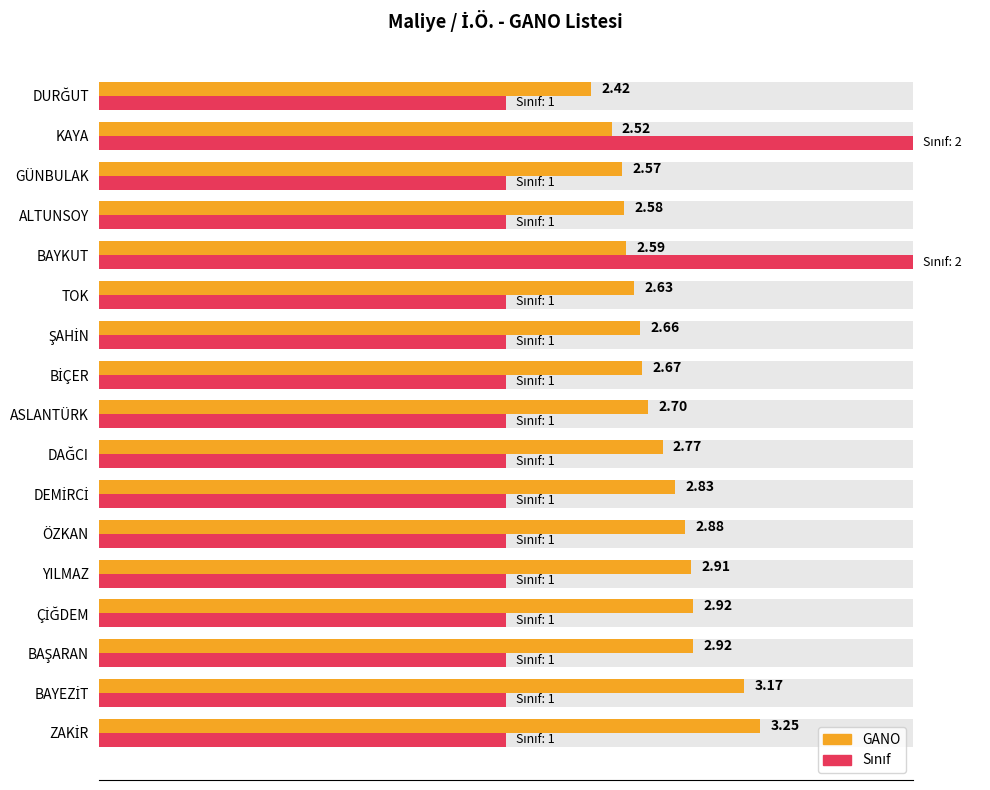

Is it true that GANO equals 0.7 at ASLANTÜRK?

False